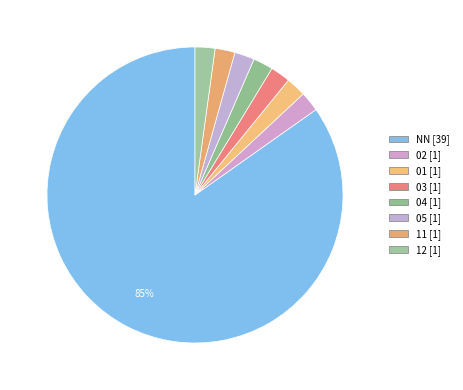

Count the number of slices in the pie.

8